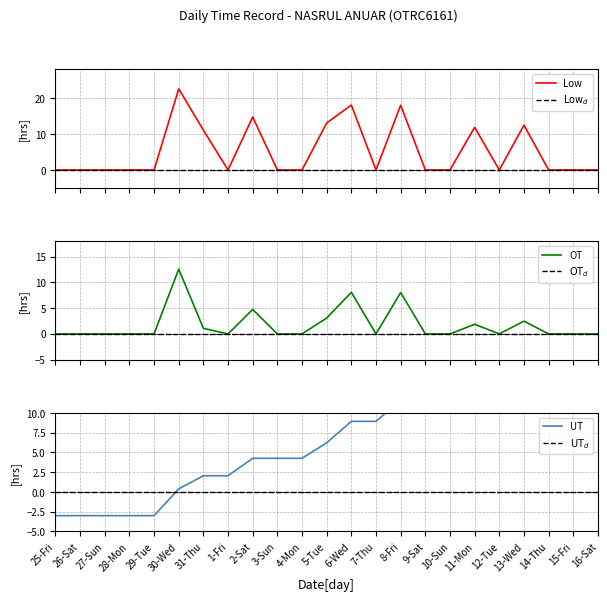

Where do UT and Low_d first cross each other?

29-Tue and 30-Wed